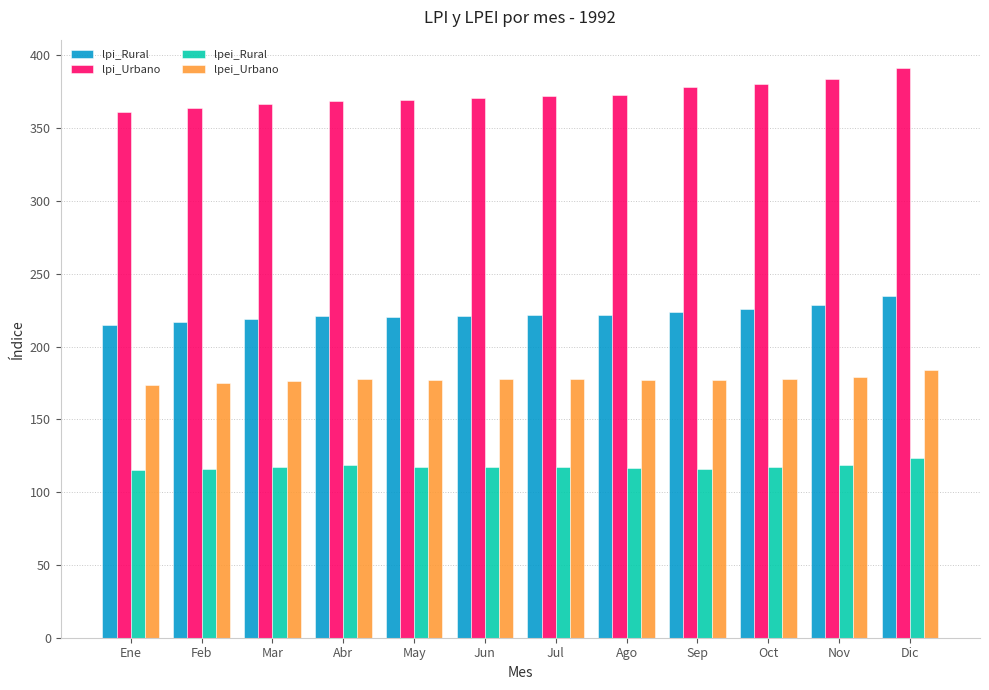

Is it true that lpei_Urbano equals 176.3 at Mar?

True